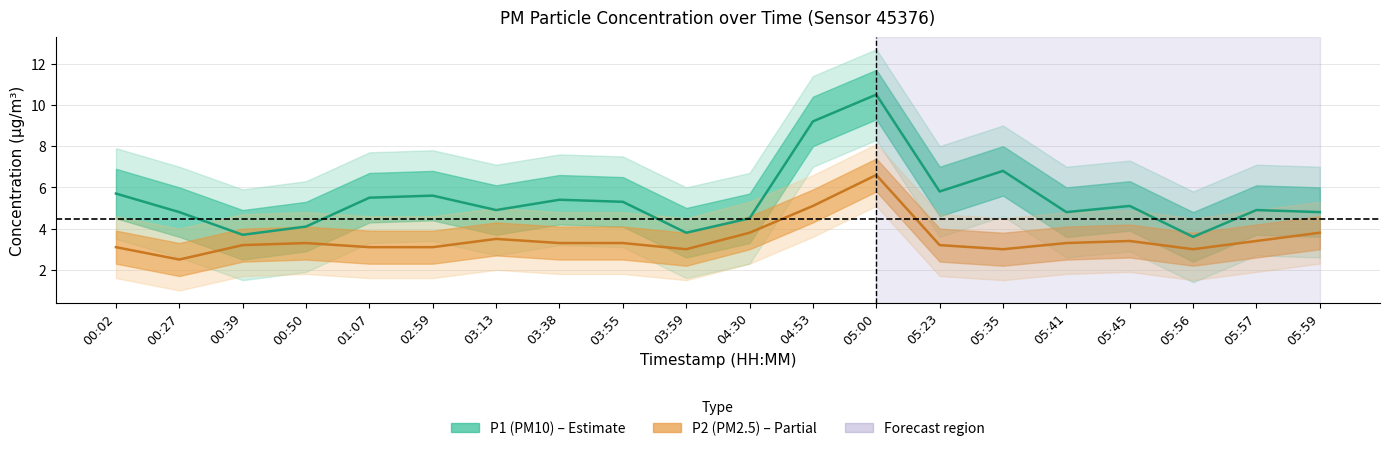

Rank the series by their average value, from lowest to highest.

P2, P1